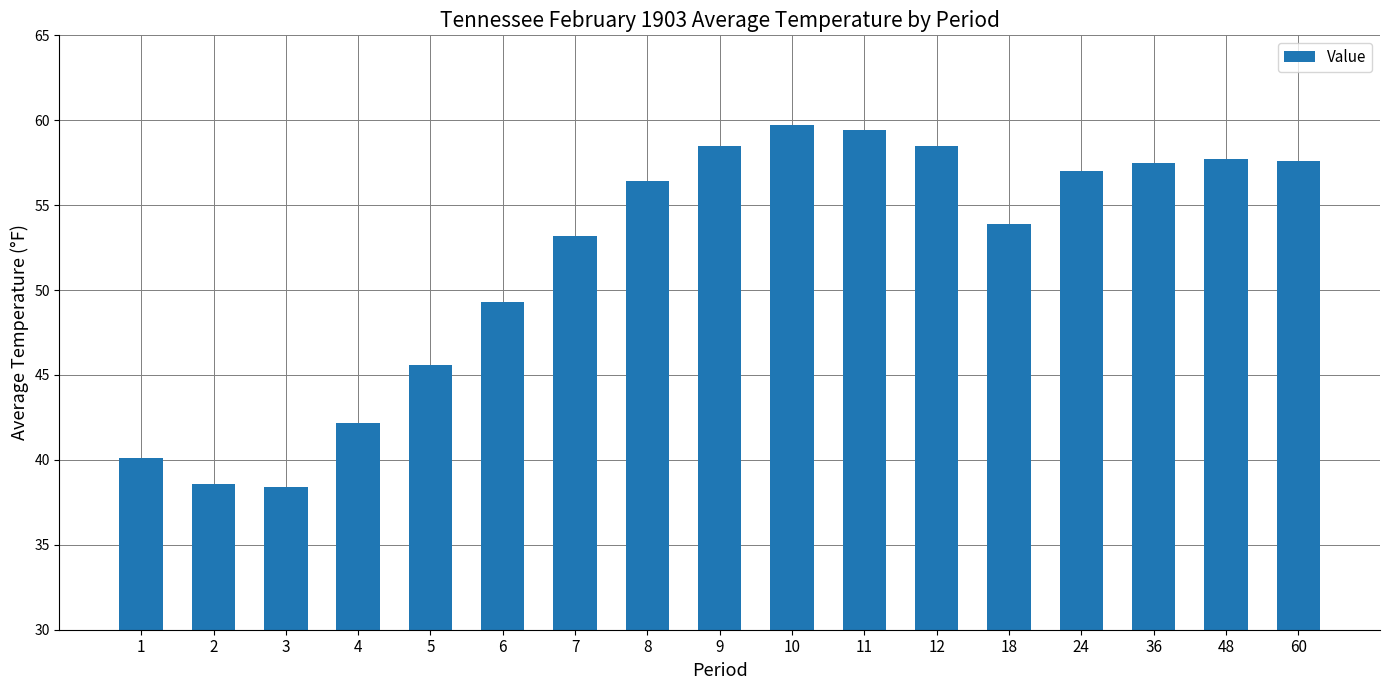

How many bars are there in total?

17